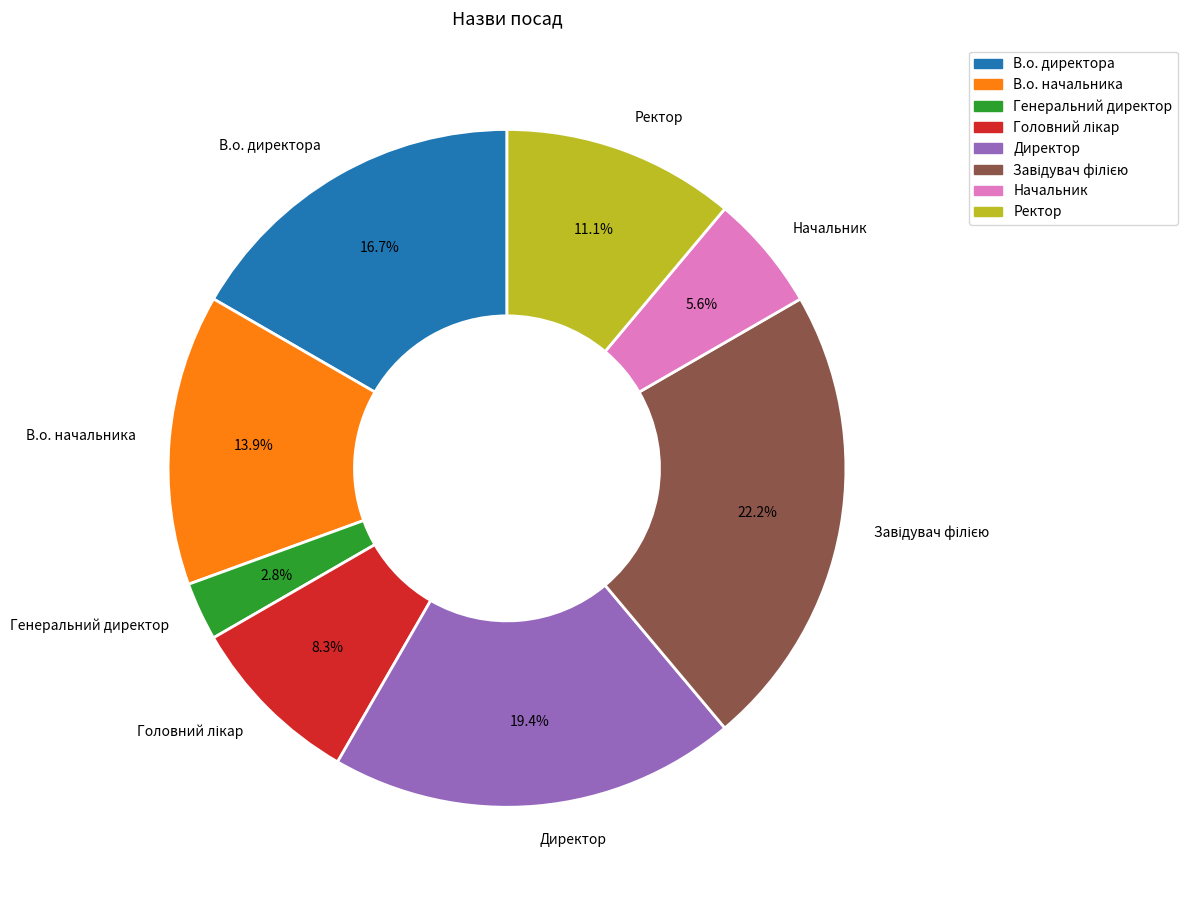

Count the number of slices in the pie.

8